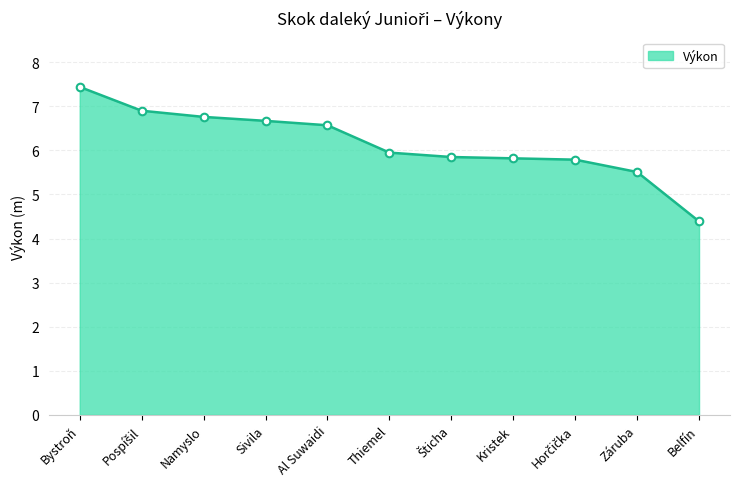

Between Namyslo and Kristek, which is larger?

Namyslo